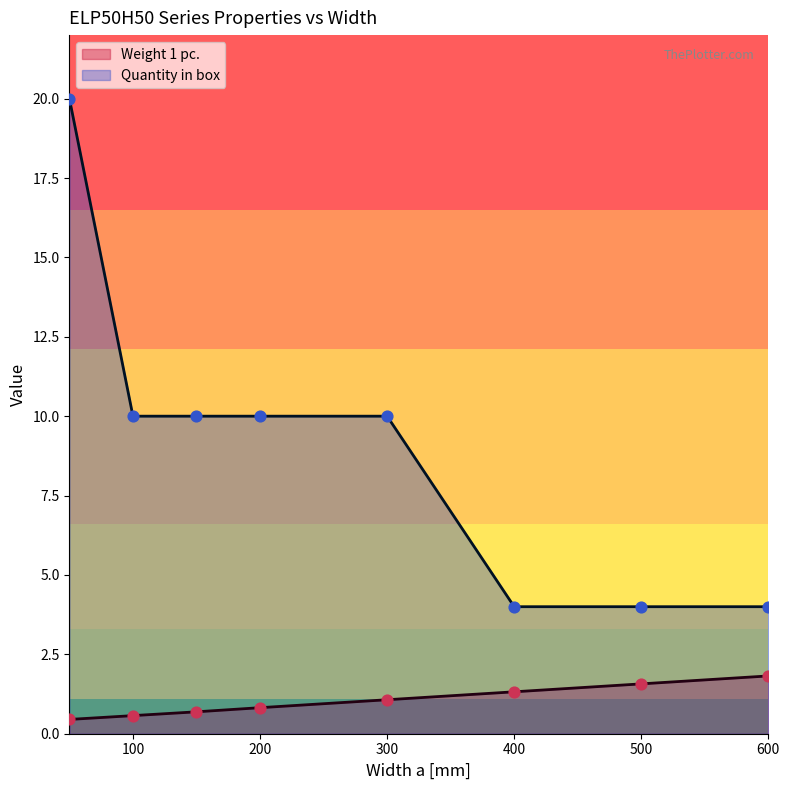

At which category is the sum across all series the highest?

50